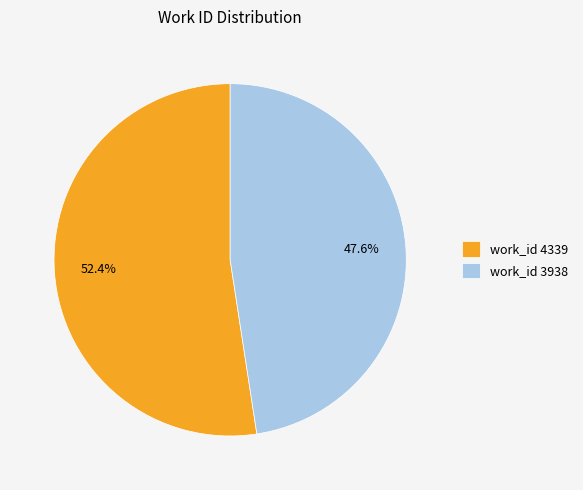

Rank the categories by value from lowest to highest.

work_id 3938, work_id 4339